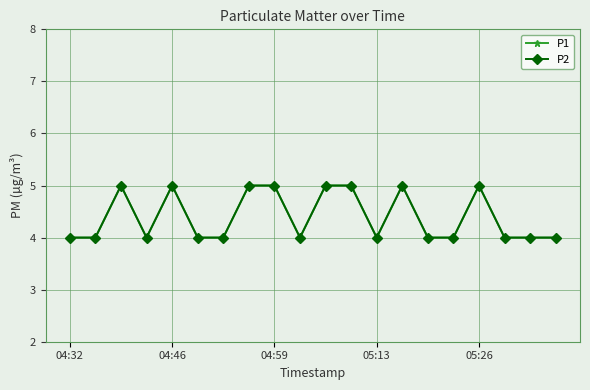

Does the chart have visible grid lines?

Yes